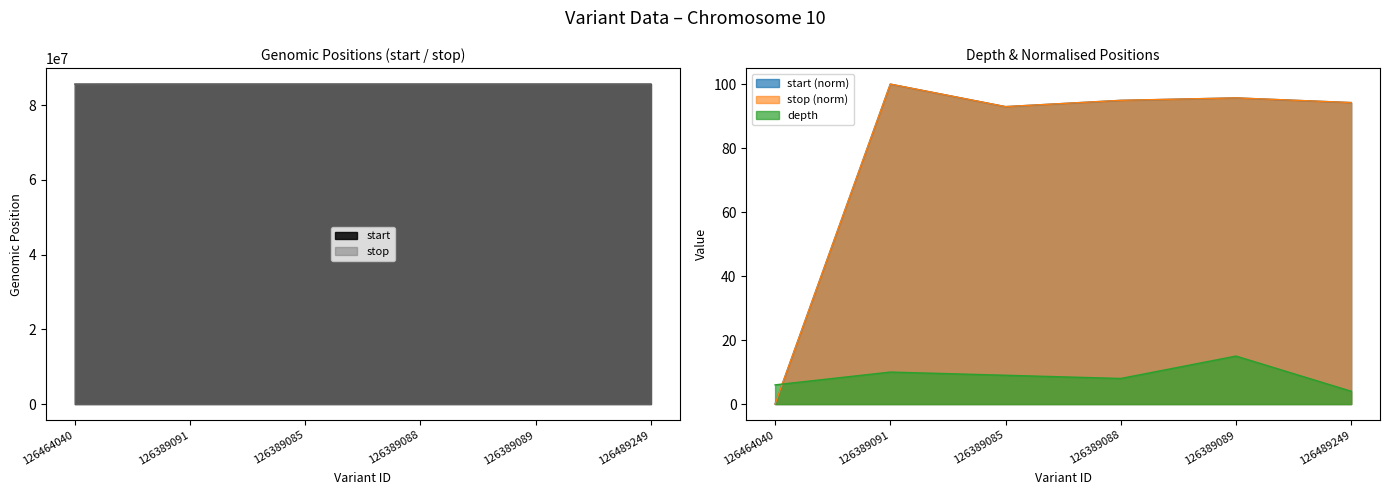

What is the total value across all series at 126389085?

171304510